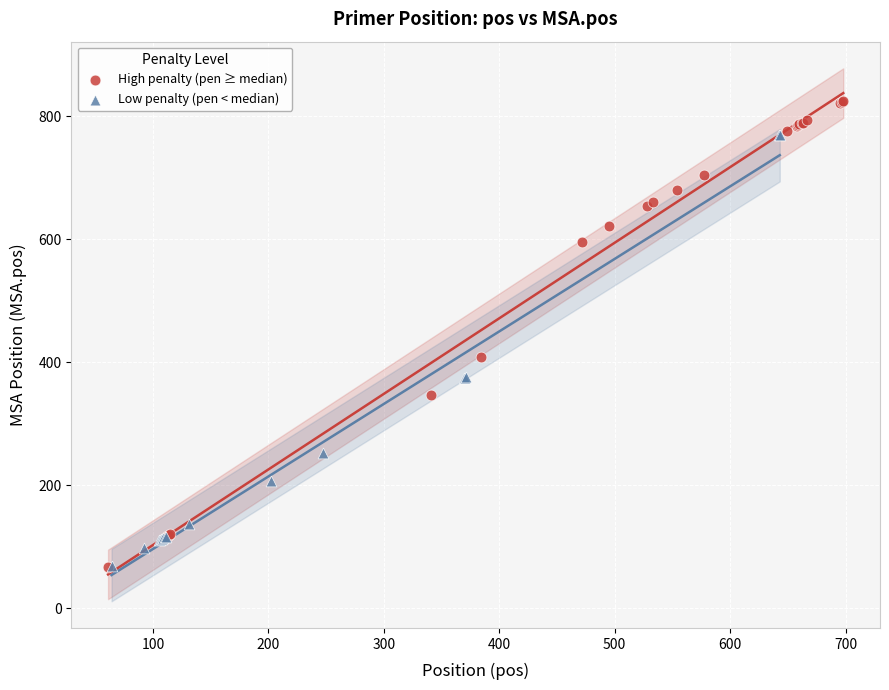

Which series contains the highest Y value?

High penalty (pen ≥ median)